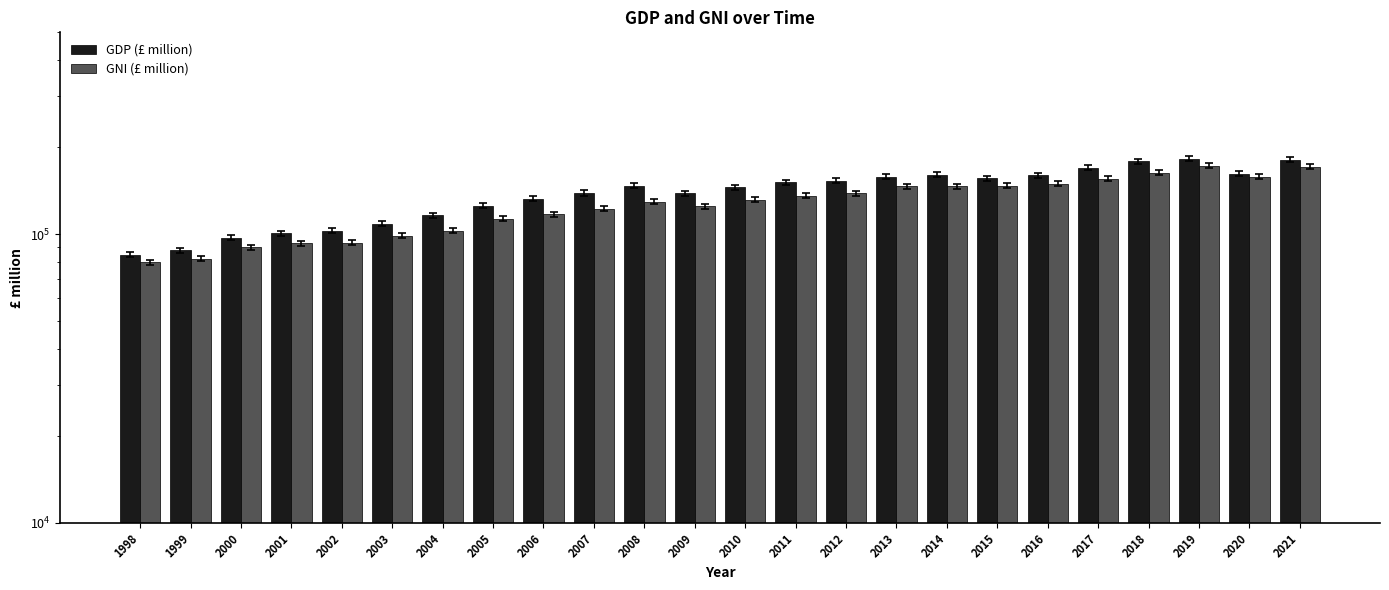

Which series has the largest range (max minus min)?

GDP (£ million)